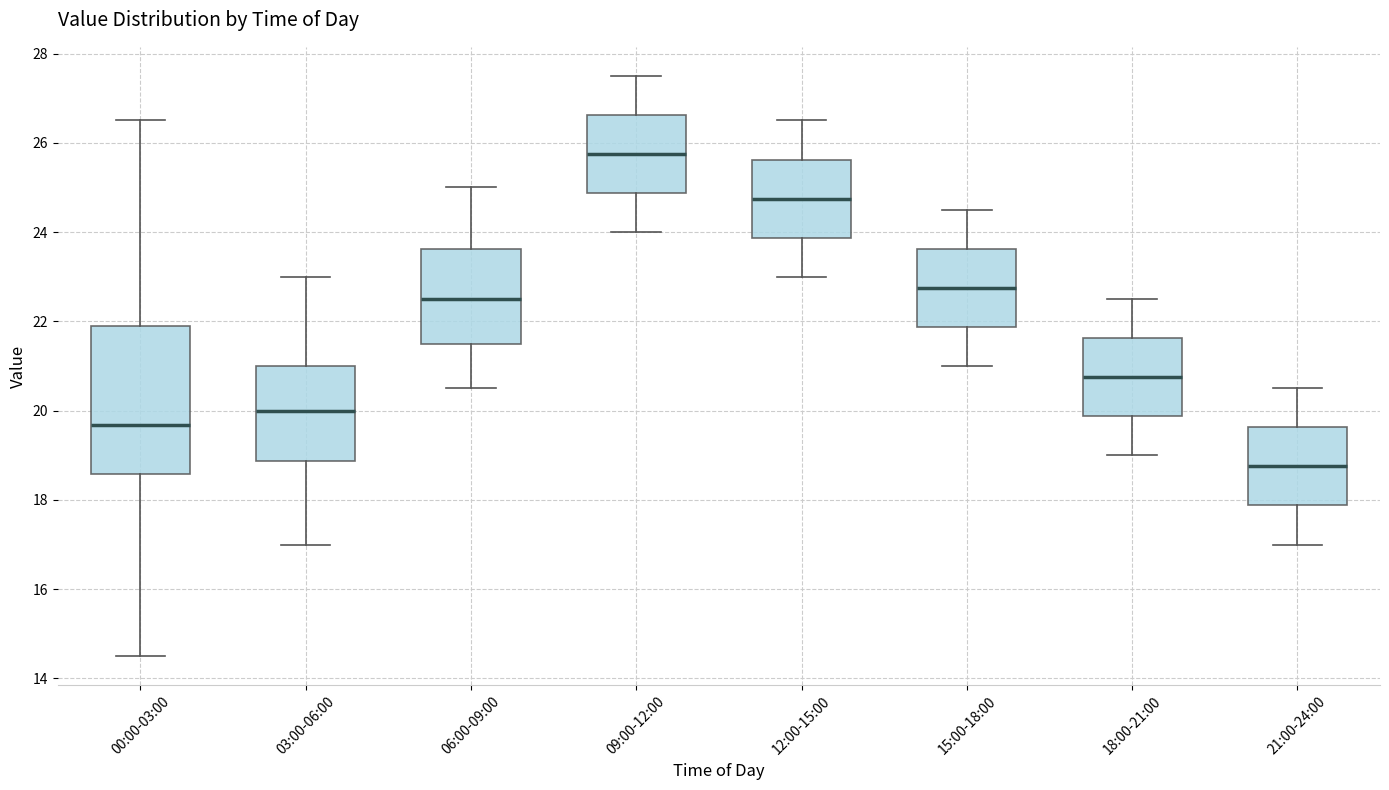

Reading left to right, read every box against the y-axis: the position of its median line, the range the box covers, and the ends of its whiskers. The values are not printed on the chart, so give them approximately, as read against the axis.

00:00-03:00: median 19.6, box 18.6 to 22.0, whiskers 14.6 to 26.6
03:00-06:00: median 20.0, box 18.8 to 21.0, whiskers 17.0 to 23.0
06:00-09:00: median 22.6, box 21.6 to 23.6, whiskers 20.6 to 25.0
09:00-12:00: median 25.8, box 24.8 to 26.6, whiskers 24.0 to 27.6
12:00-15:00: median 24.8, box 23.8 to 25.6, whiskers 23.0 to 26.6
15:00-18:00: median 22.8, box 21.8 to 23.6, whiskers 21.0 to 24.6
18:00-21:00: median 20.8, box 19.8 to 21.6, whiskers 19.0 to 22.6
21:00-24:00: median 18.8, box 17.8 to 19.6, whiskers 17.0 to 20.6